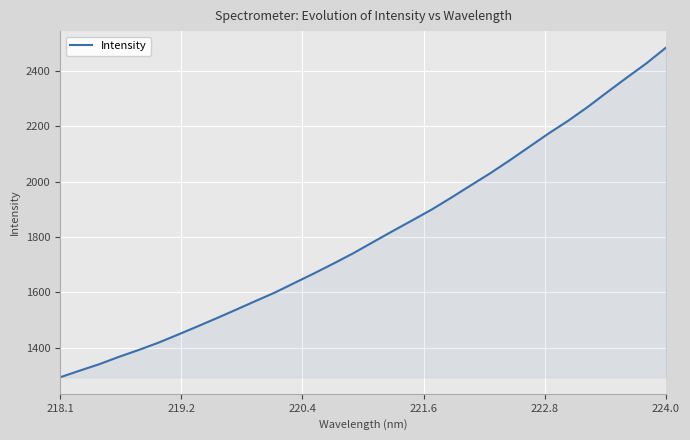

How many values are below 1781?

16